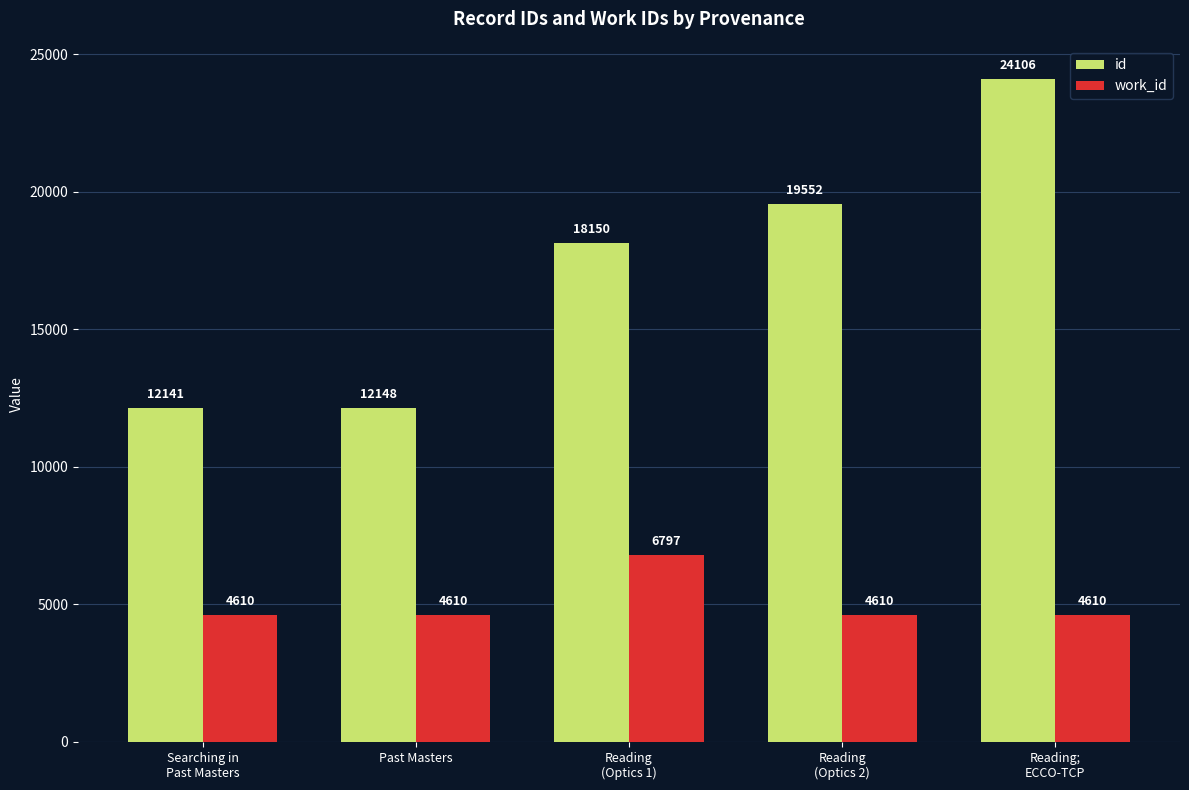

What is the label of the 3rd bar from the right?

Reading
(Optics 1)